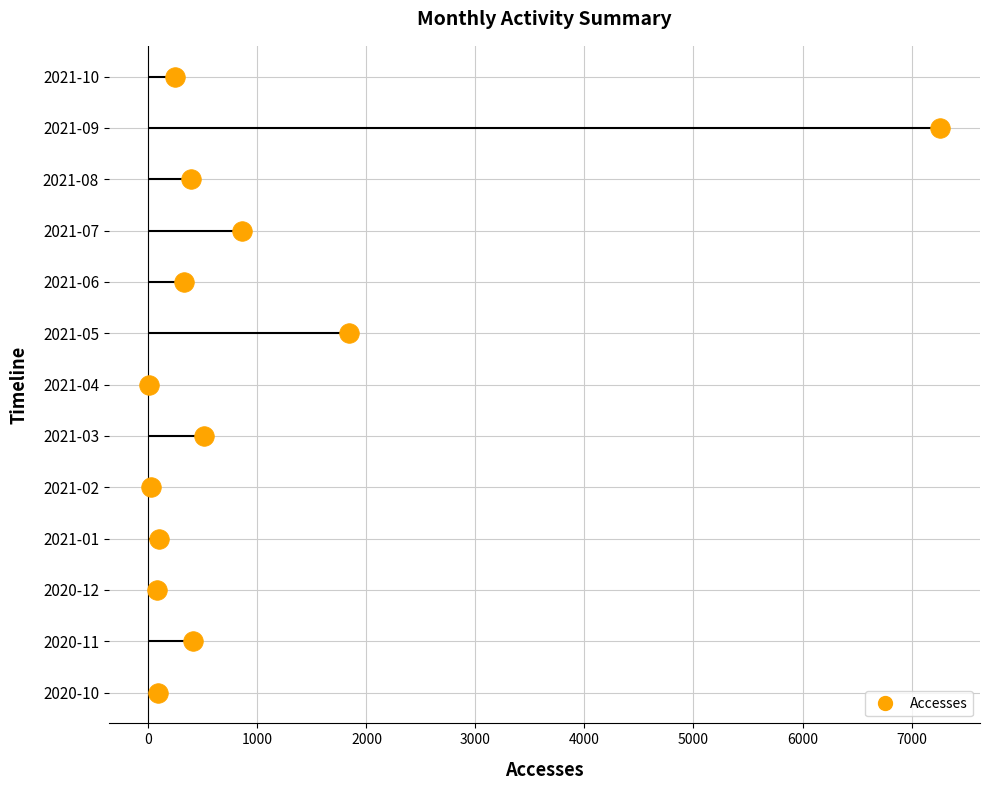

Between 1000 and 3000, which is larger?

3000